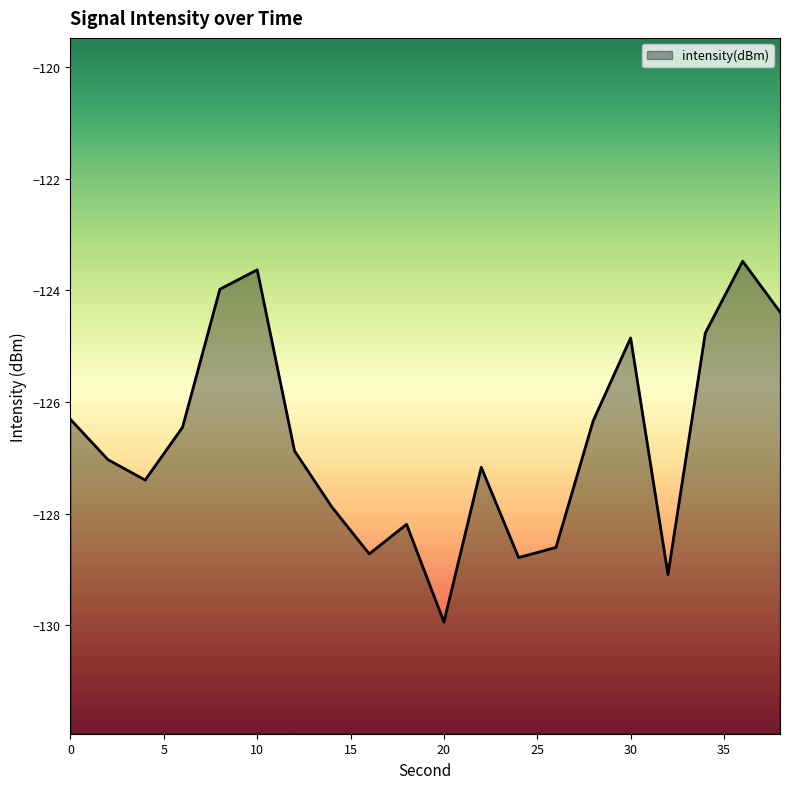

What is the change in value from 13 to 19?

+4.2